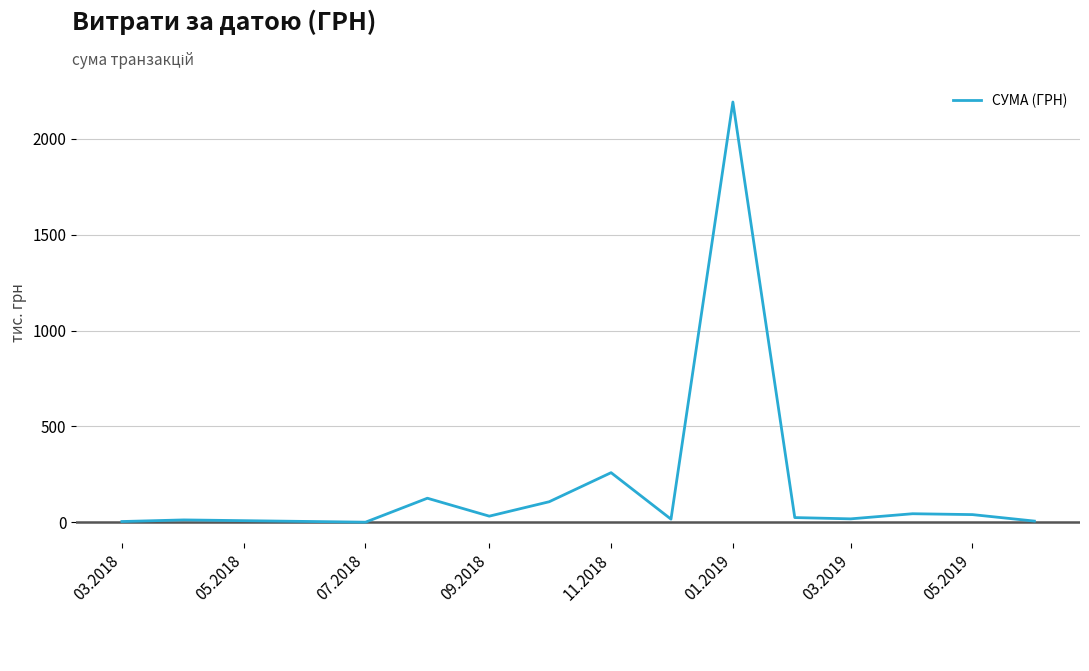

What is the greatest value displayed?

2191.0